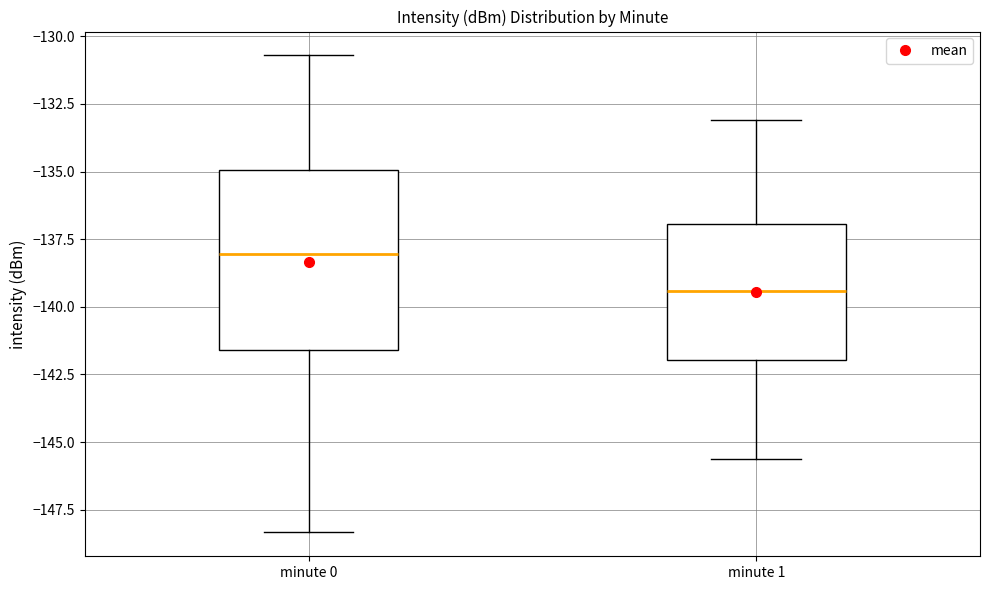

Reading left to right, transcribe this box plot: for each box, give where its median line is, the range the box spans, and where its two whiskers end, as read against the y-axis. The values are not printed on the chart, so give them approximately, as read against the axis.

minute 0: median -138.0, box -141.5 to -135.0, whiskers -148.5 to -130.5
minute 1: median -139.5, box -142.0 to -137.0, whiskers -145.5 to -133.0